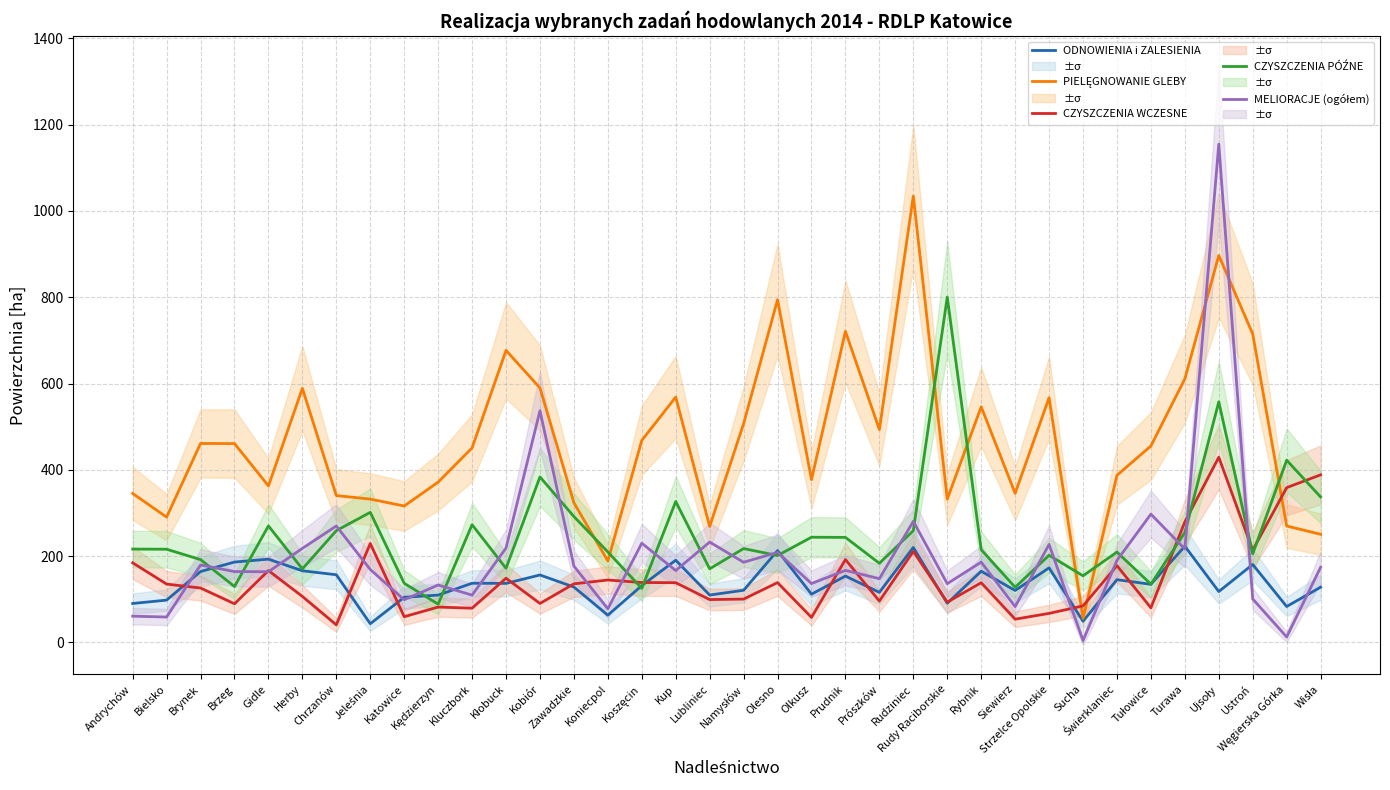

How many data points in CZYSZCZENIA WCZESNE are less than 135?

17